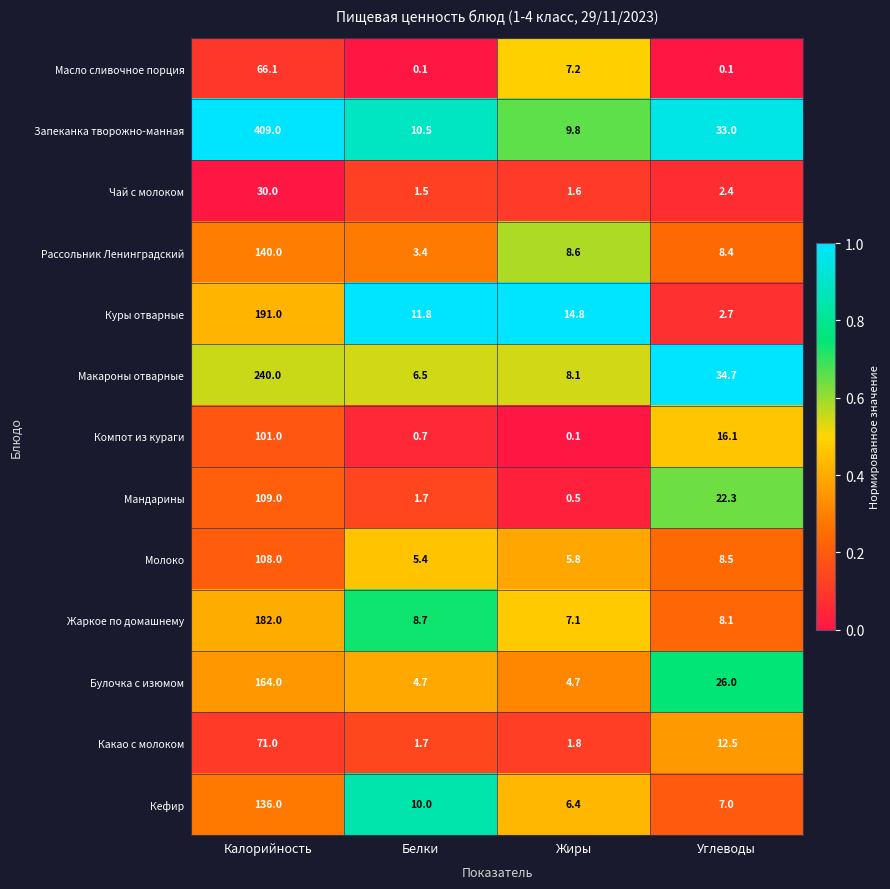

Which series has the widest spread of values?

Запеканка творожно-манная